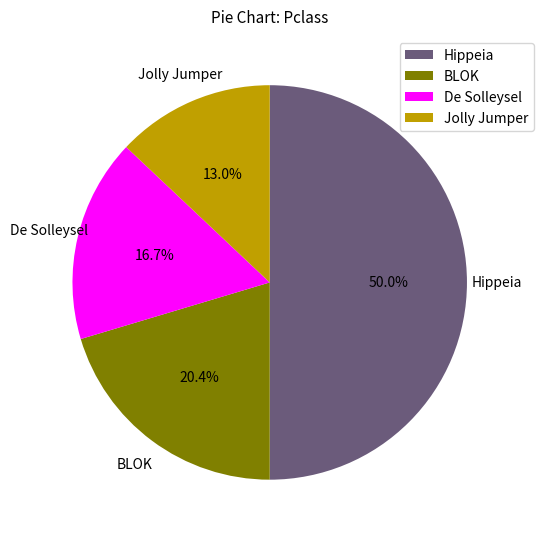

What percentage is the Hippeia slice, to the nearest percent?

50%